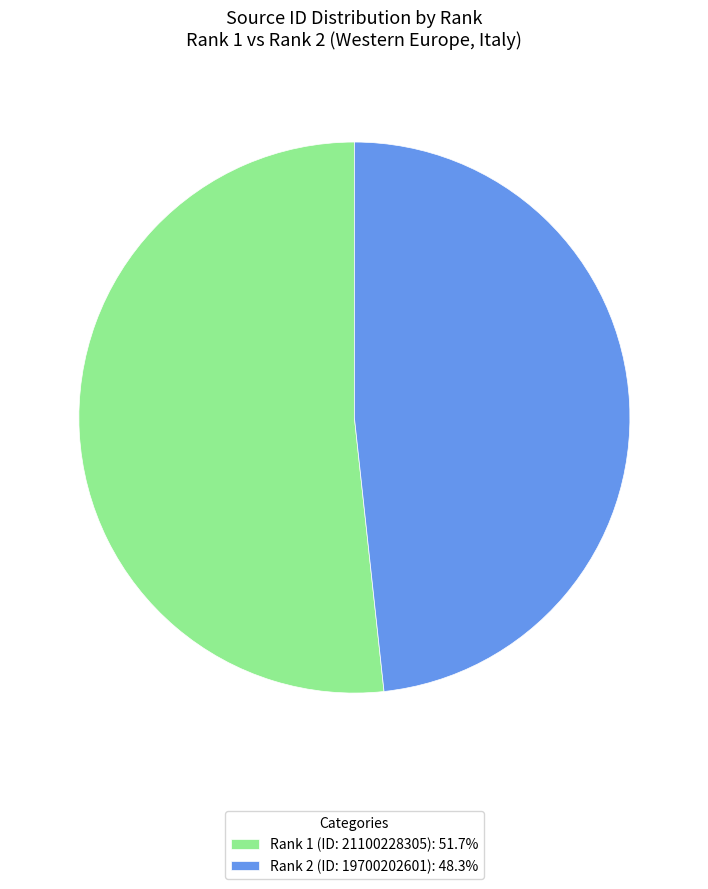

Do Rank 1 (ID: 21100228305): 51.7% and Rank 2 (ID: 19700202601): 48.3% together represent more than half of the pie?

Yes